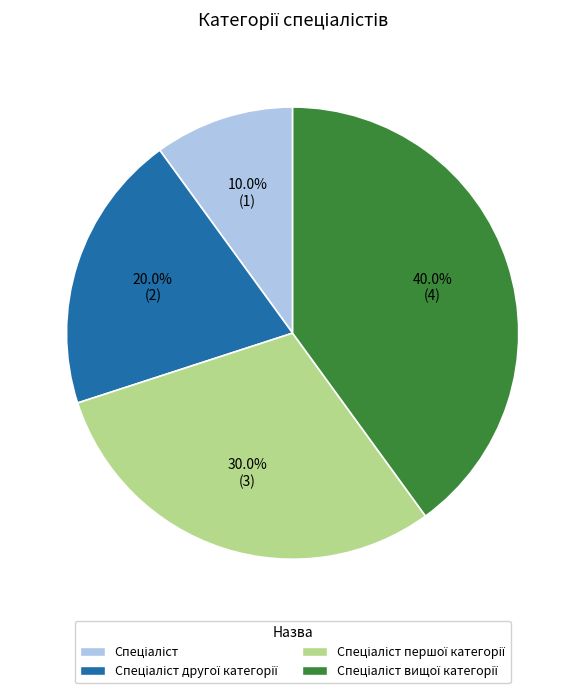

Is there any slice that represents more than half of the pie?

No